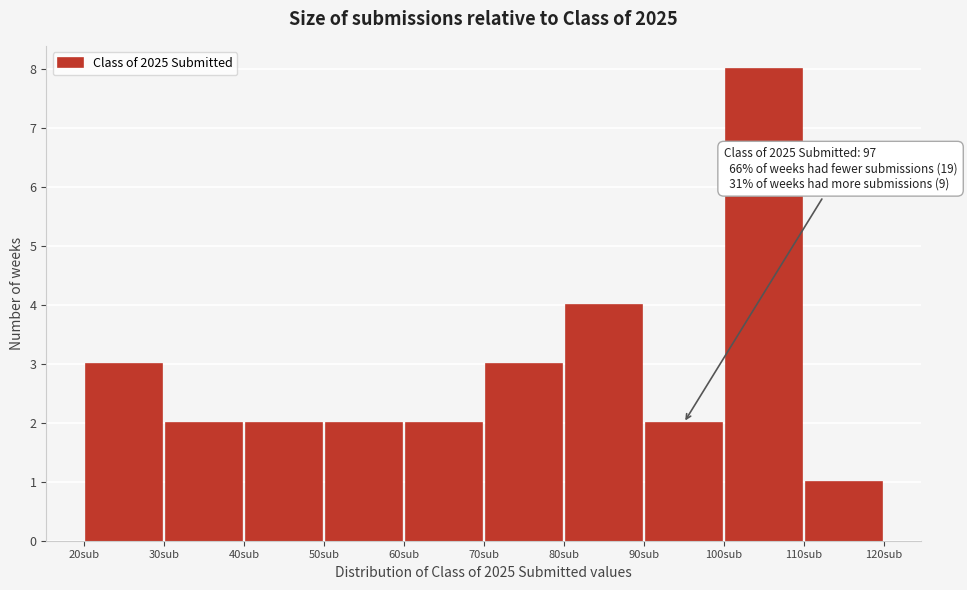

Which range on the x-axis has the tallest bar?

100 to 110